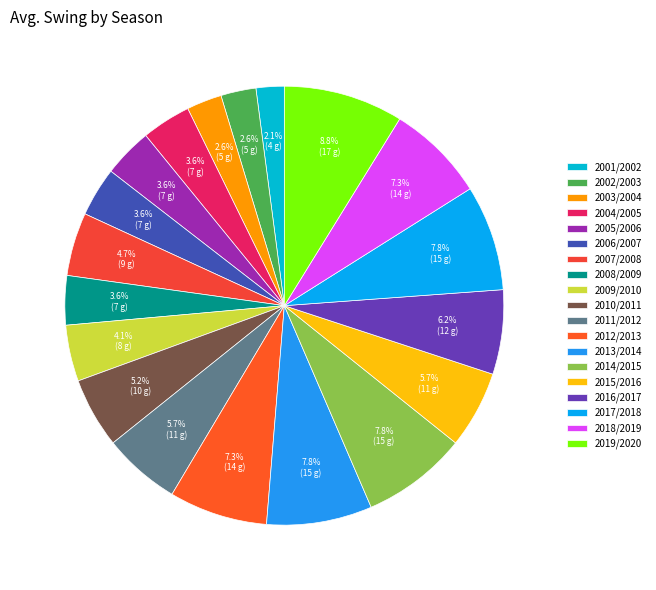

How many slices are in this pie chart?

19